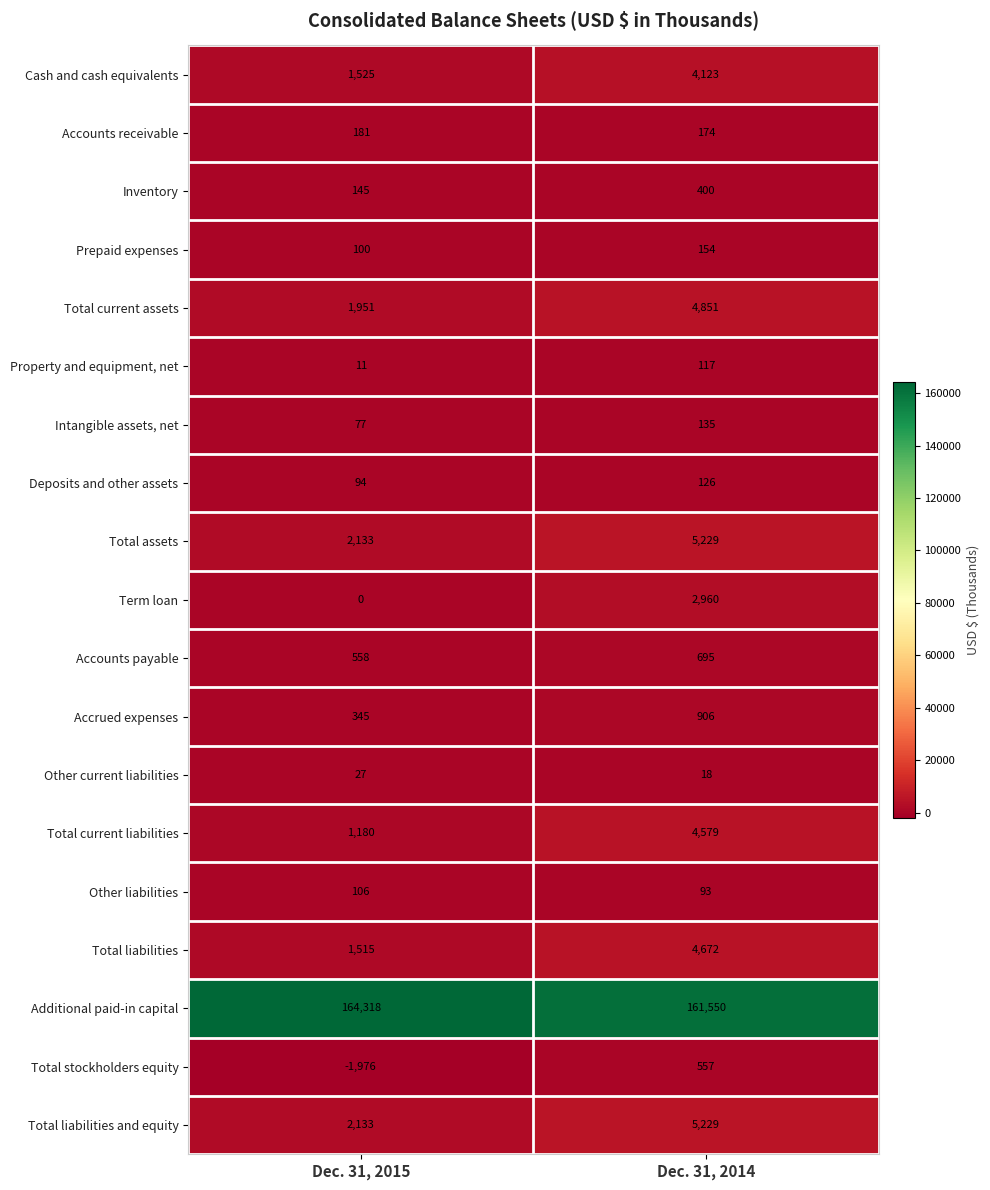

Where is Total liabilities and equity nearest to the value 3681?

Dec. 31, 2015